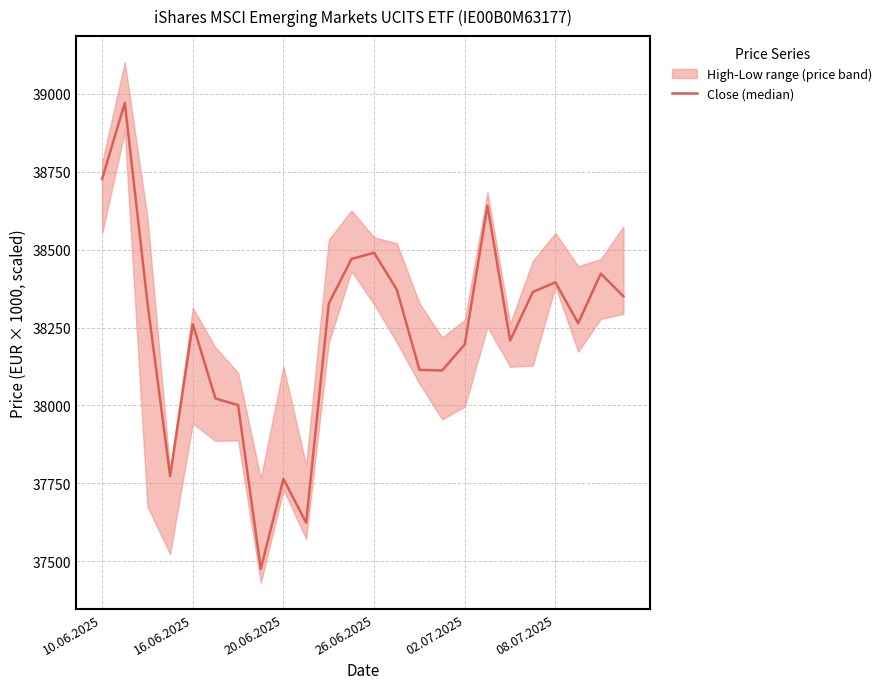

Approximately how many times larger is the value at 10.06.2025 compared to 08.07.2025?

1.0